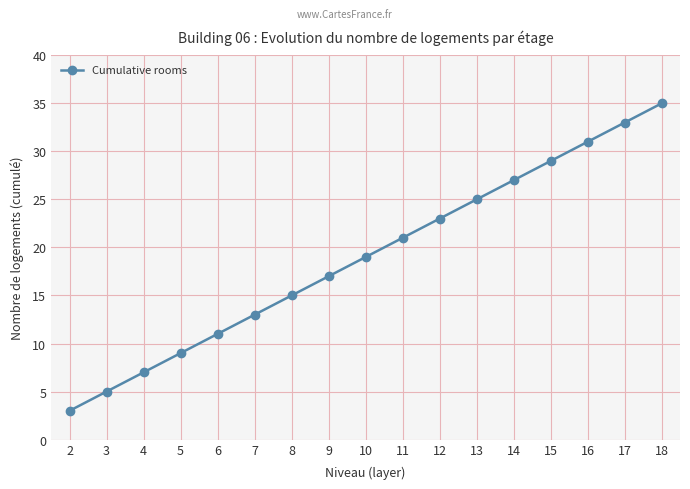

Which label corresponds to the largest value in the chart?

18